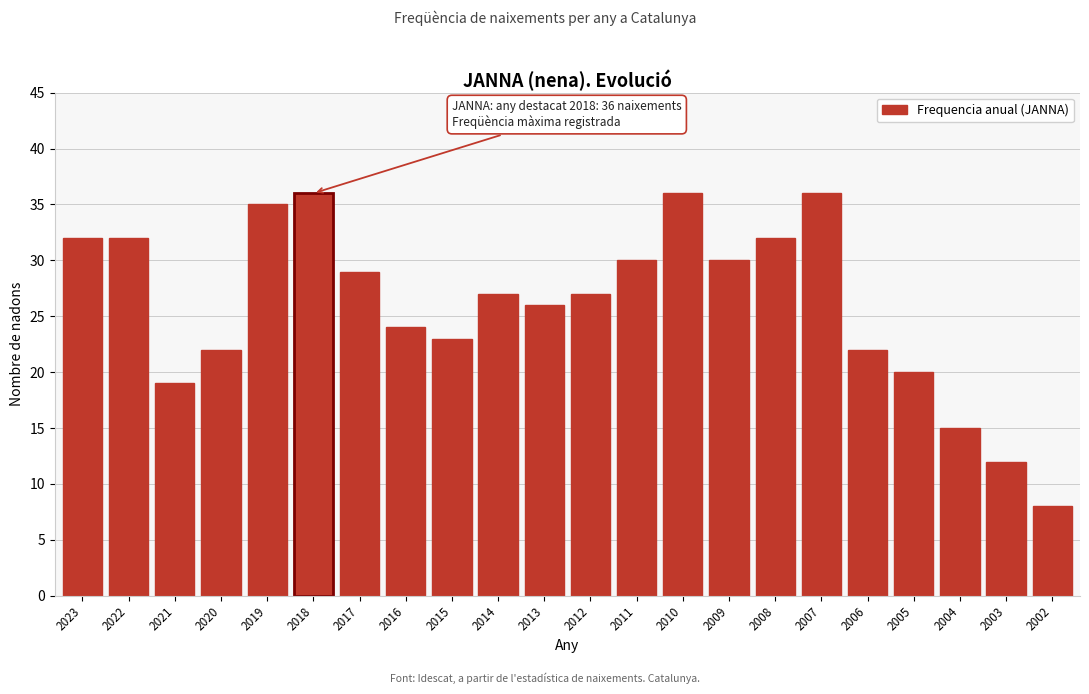

Reading left to right, list all the values displayed in this chart.

32	32	19	22	35	36	29	24	23	27	26	27	30	36	30	32	36	22	20	15	12	8